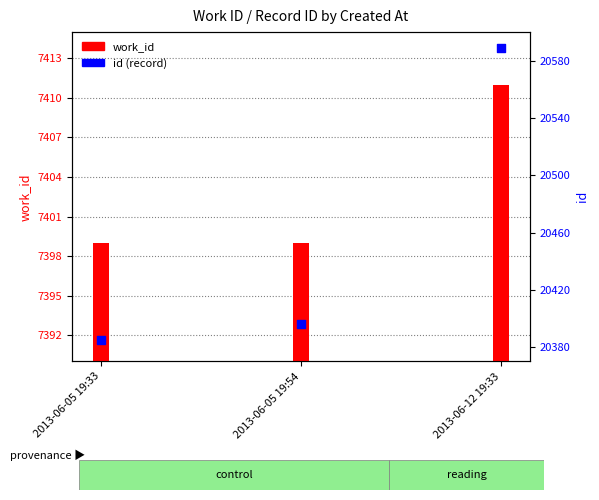

What is the change in value from 2013-06-05 19:33 to 2013-06-12 19:33?

+204